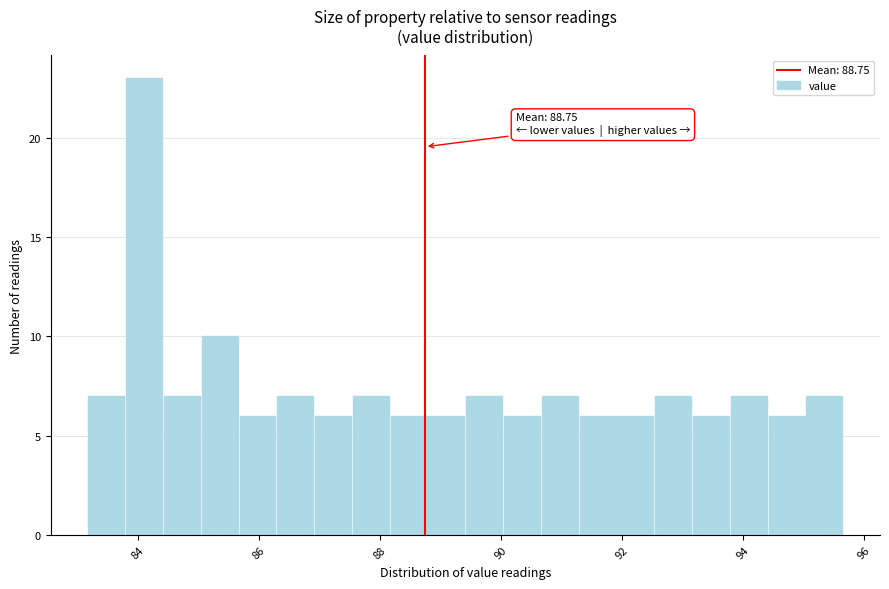

Read against the x-axis, roughly where is the centre of the tallest bar?

84.2